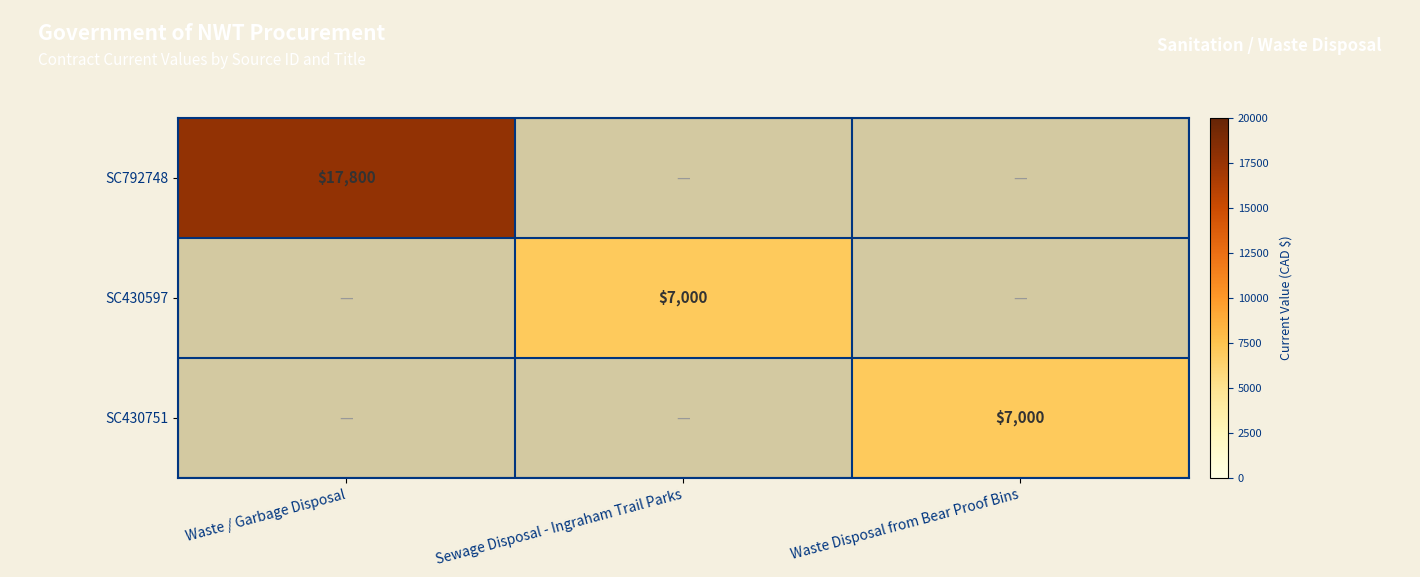

True or false: SC792748 has a value of 8970 at Waste / Garbage Disposal.

False